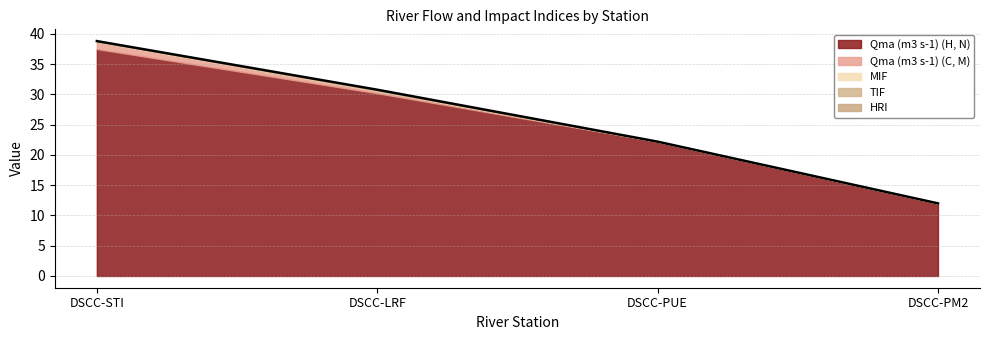

At which category does TIF reach its first local peak?

DSCC-LRF